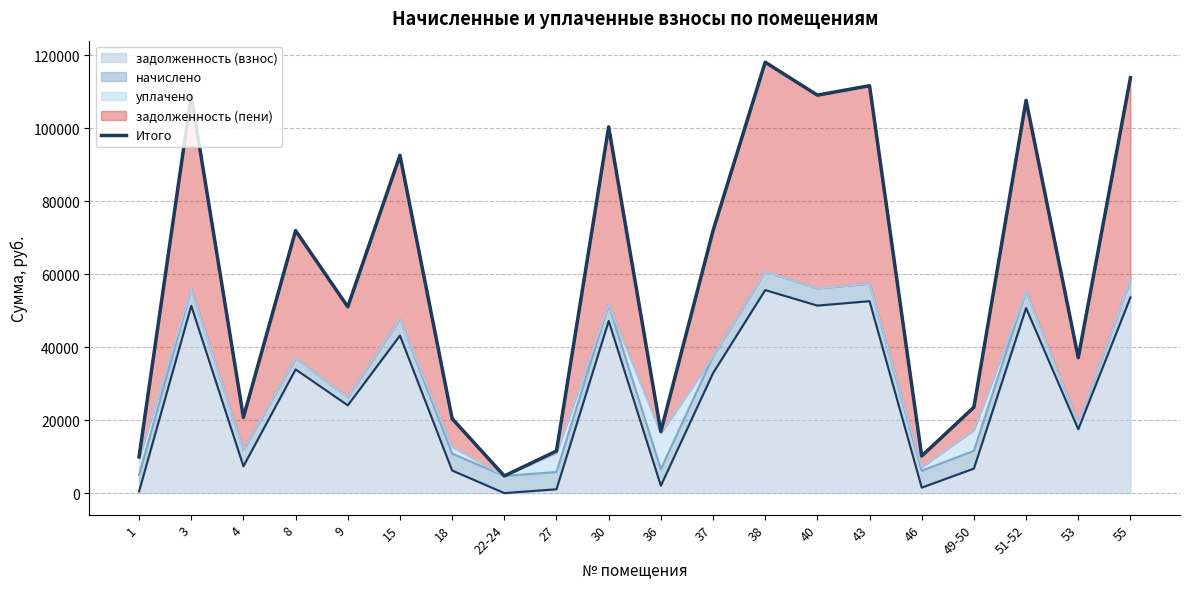

List the labels in order of value, smallest first.

22-24, 1, 46, 27, 36, 18, 4, 49-50, 53, 9, 37, 8, 15, 30, 51-52, 3, 40, 43, 55, 38